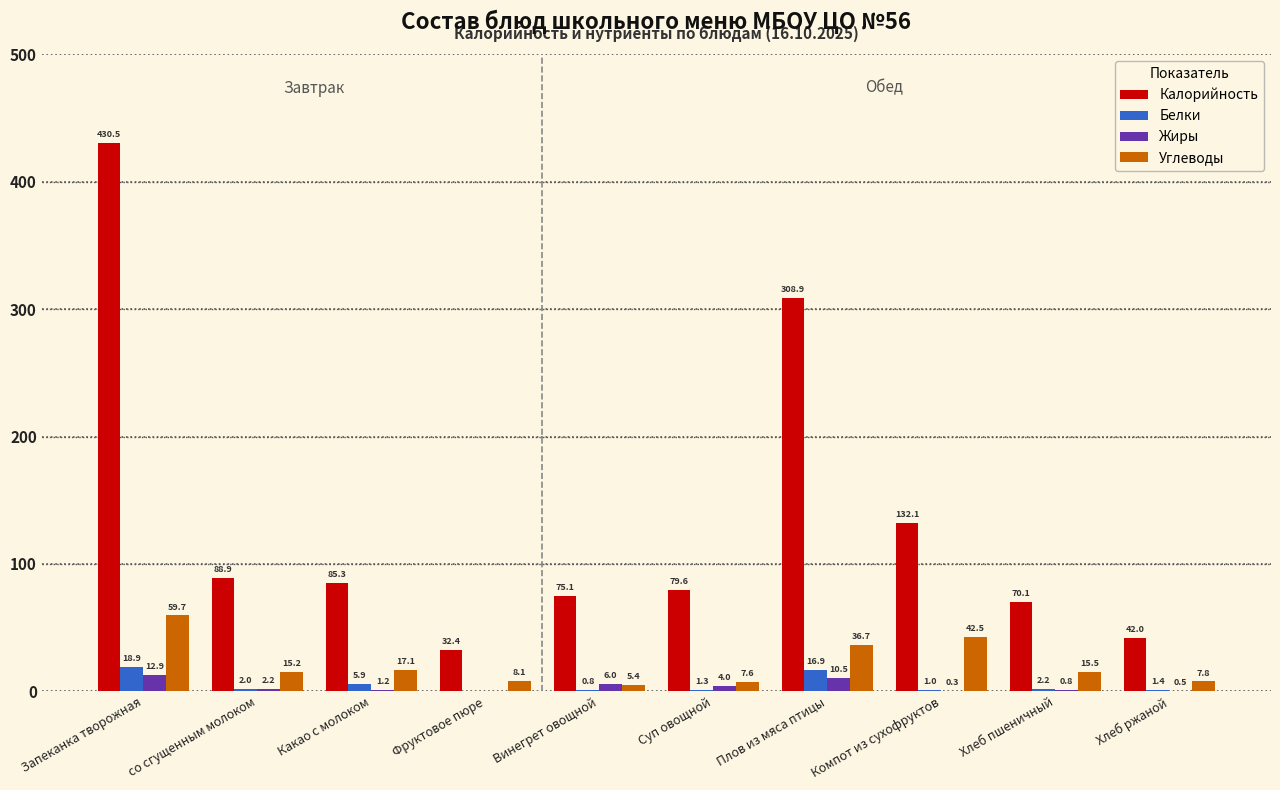

The Углеводы series shows 7.6 at Суп овощной. True or false?

True